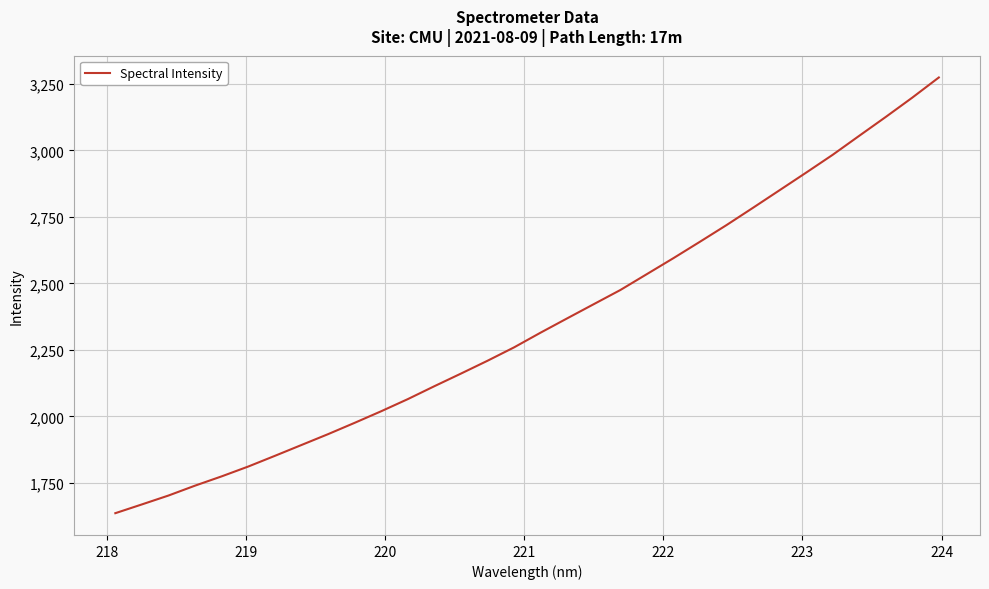

What is the difference between the maximum and second lowest values?

1605.3